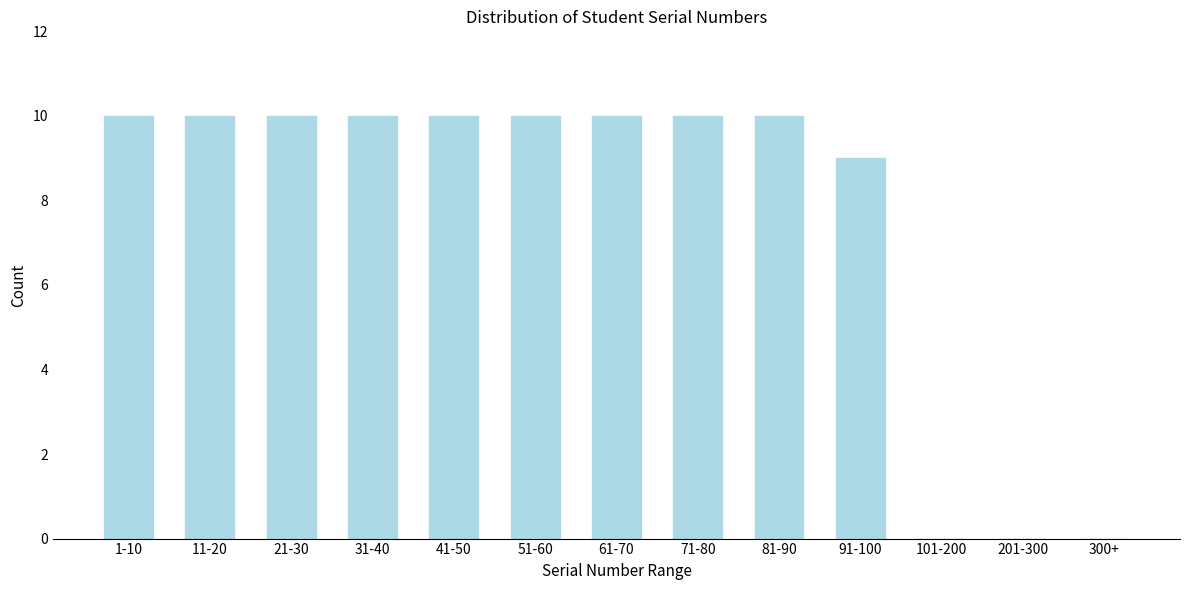

Reading right to left, extract all data points from this chart.

300+=0	201-300=0	101-200=0	91-100=9	81-90=10	71-80=10	61-70=10	51-60=10	41-50=10	31-40=10	21-30=10	11-20=10	1-10=10